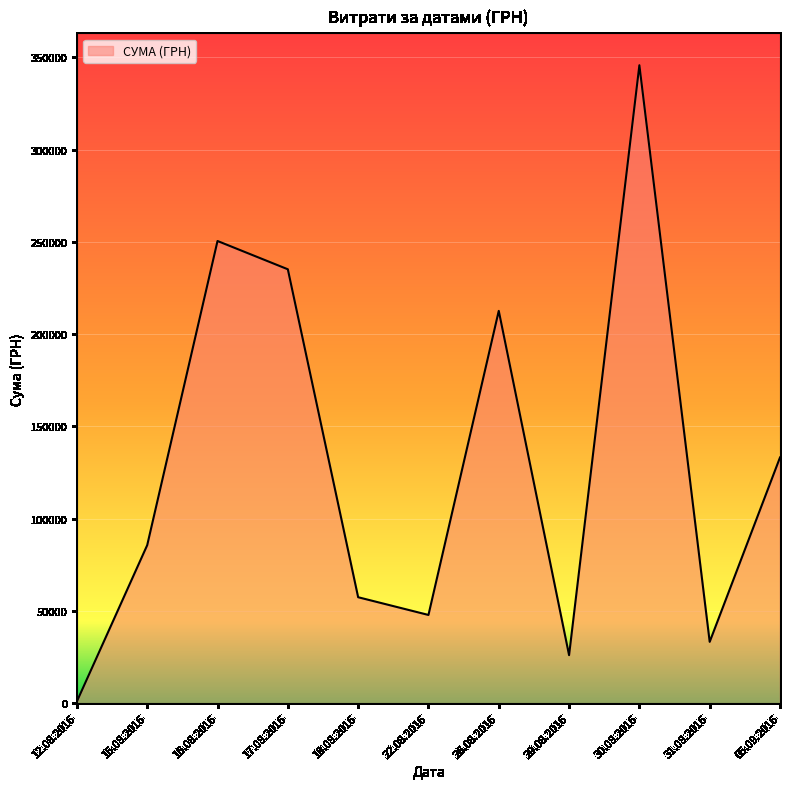

The value at 05.09.2016 is 133168.7. True or false?

True